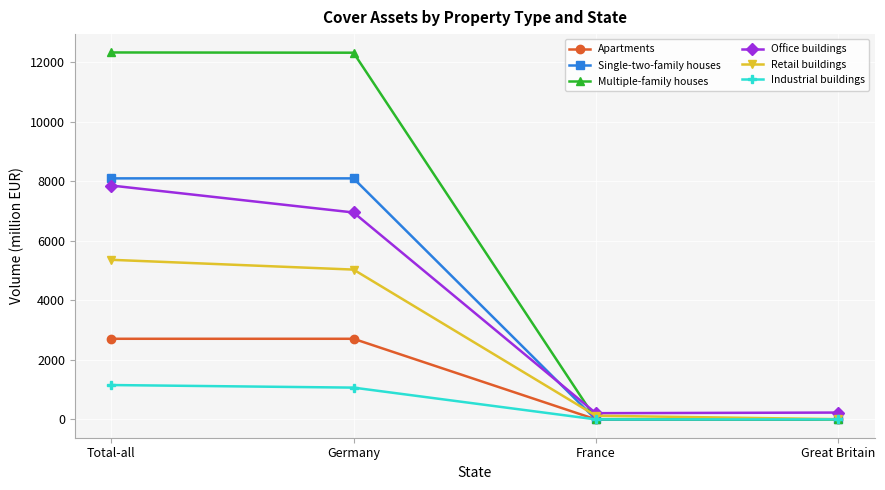

Does the chart display data point markers on the line(s)?

Yes